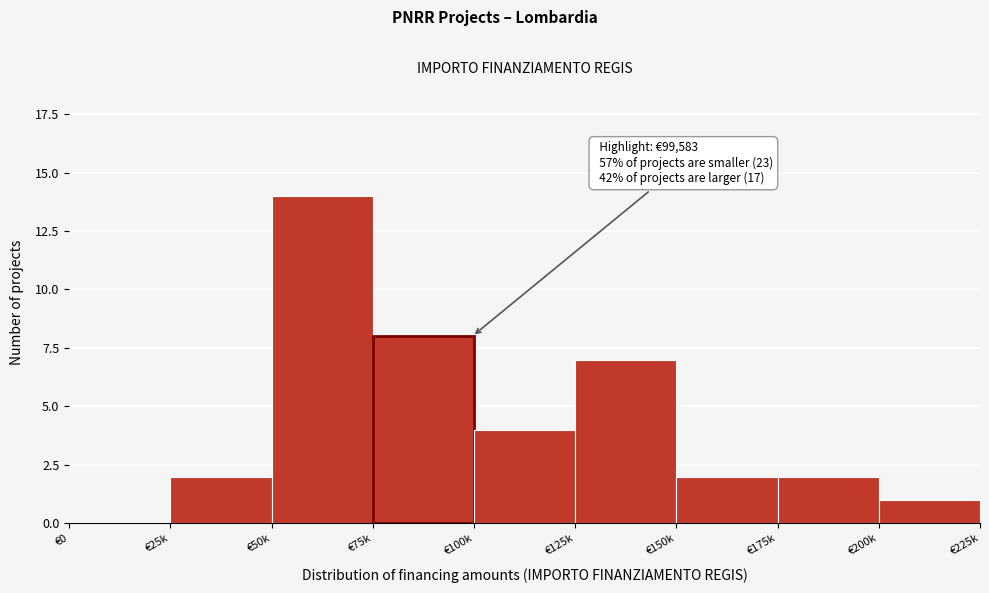

Reading left to right, list all the values displayed in this chart.

€0=0	€25k=2	€50k=14	€75k=8	€100k=4	€125k=7	€150k=2	€175k=2	€200k=1